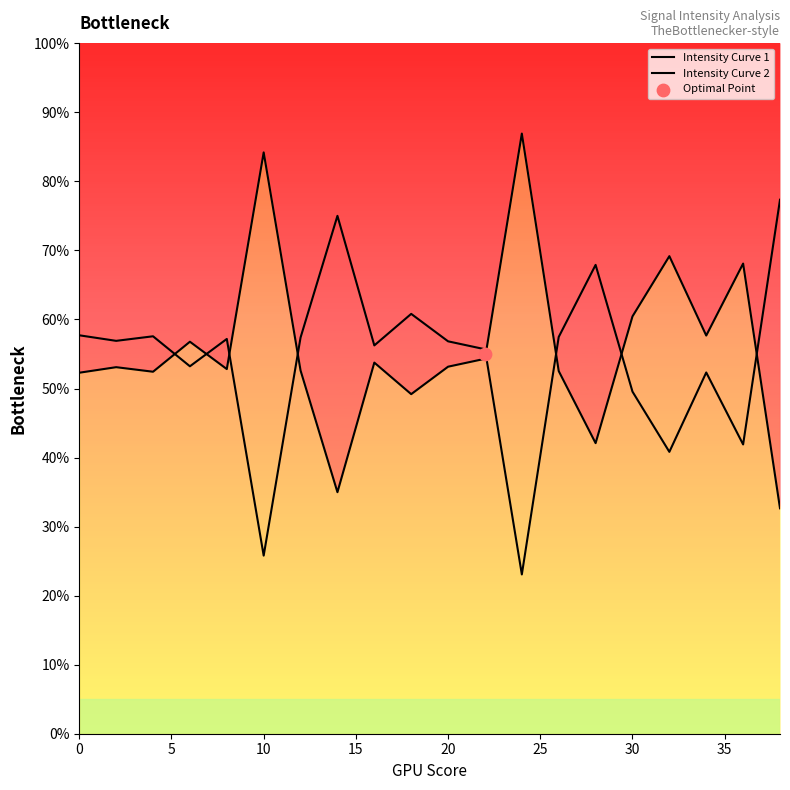

Which series has the largest total across all categories?

Intensity Curve 1